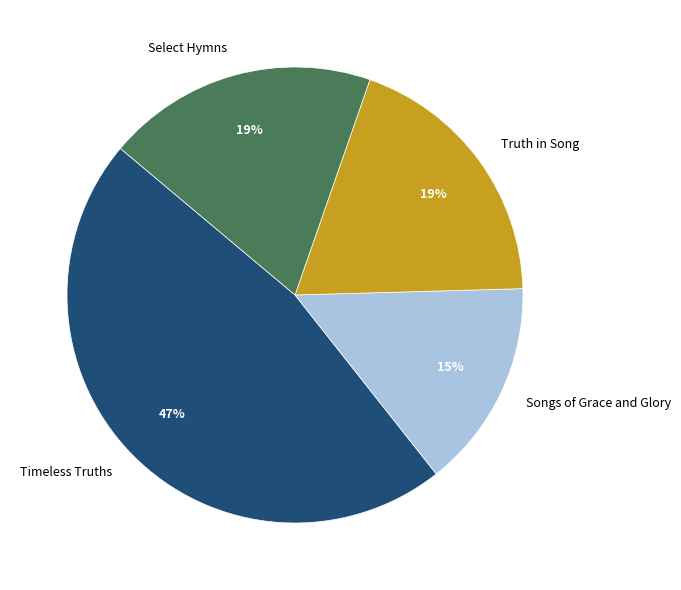

What percentage is the Select Hymns slice, to the nearest percent?

19%